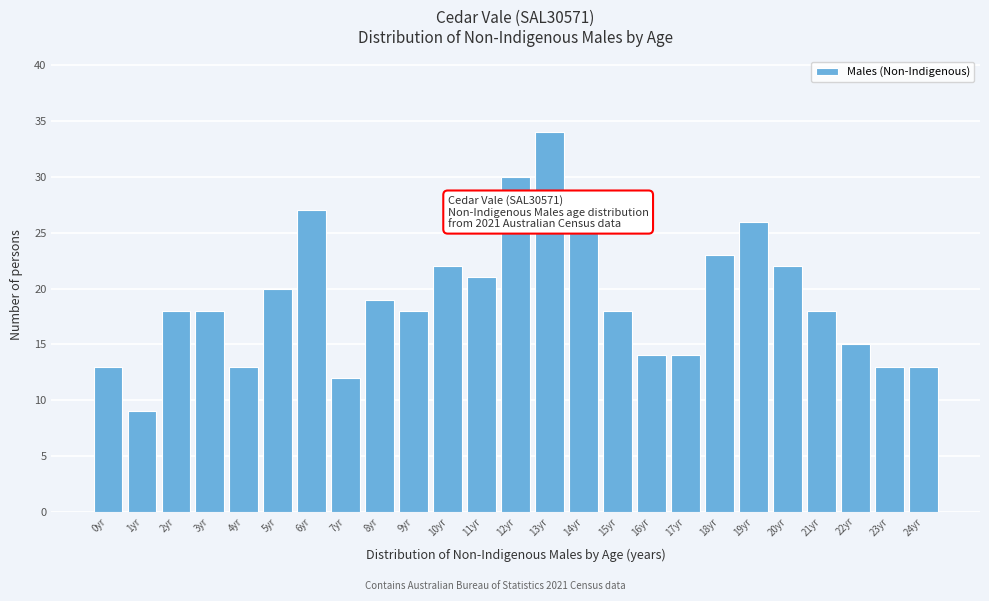

Reading left to right, extract all data points from this chart.

0yr=13	1yr=9	2yr=18	3yr=18	4yr=13	5yr=20	6yr=27	7yr=12	8yr=19	9yr=18	10yr=22	11yr=21	12yr=30	13yr=34	14yr=25	15yr=18	16yr=14	17yr=14	18yr=23	19yr=26	20yr=22	21yr=18	22yr=15	23yr=13	24yr=13